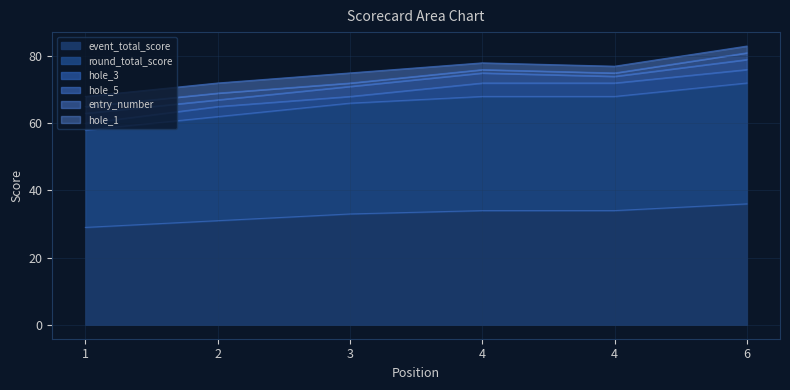

What is the minimum value shown in the chart?

1